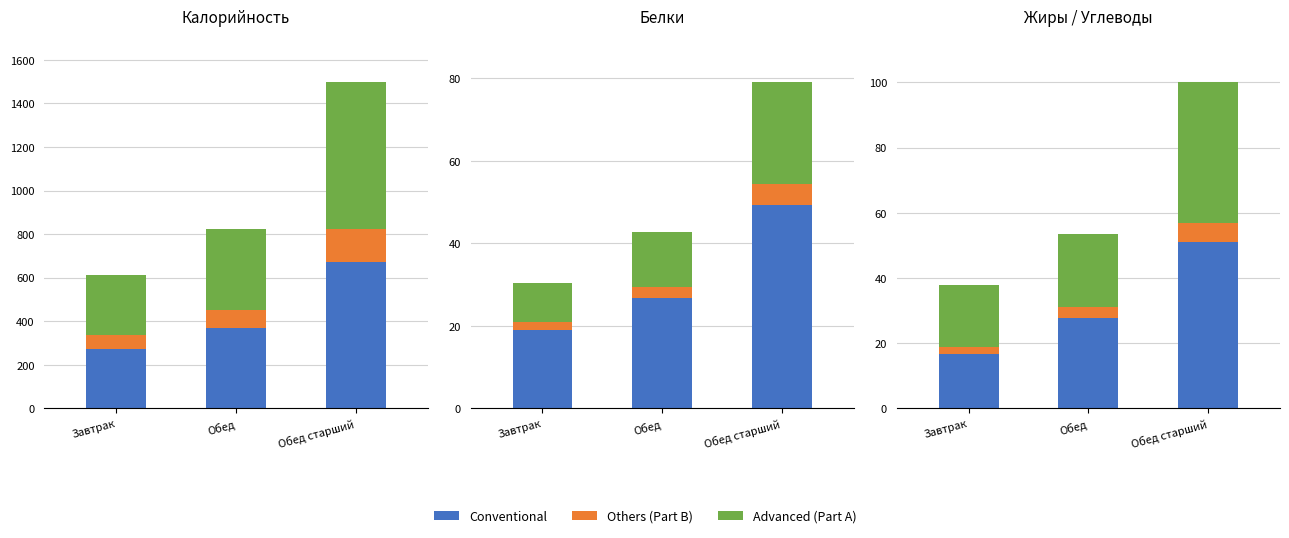

What is the difference between the Advanced (Part A) values at Обед старший and Завтрак?

23.8